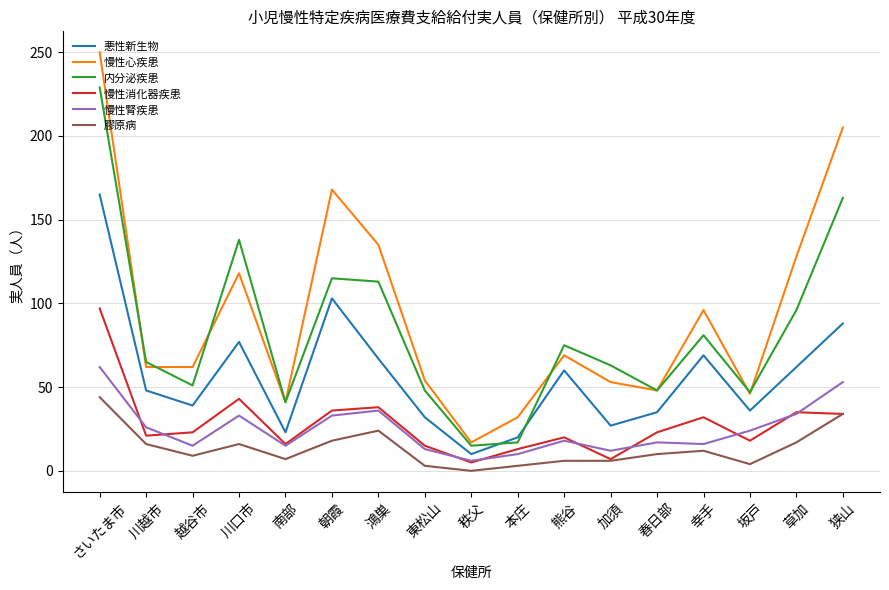

What is the maximum value for 膠原病?

44